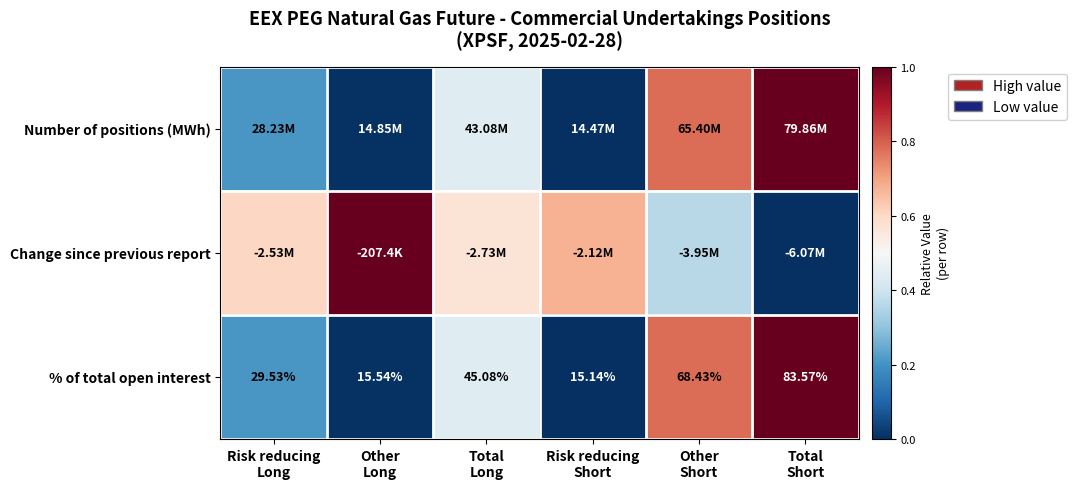

Which category has the highest value across all series?

Total
Short